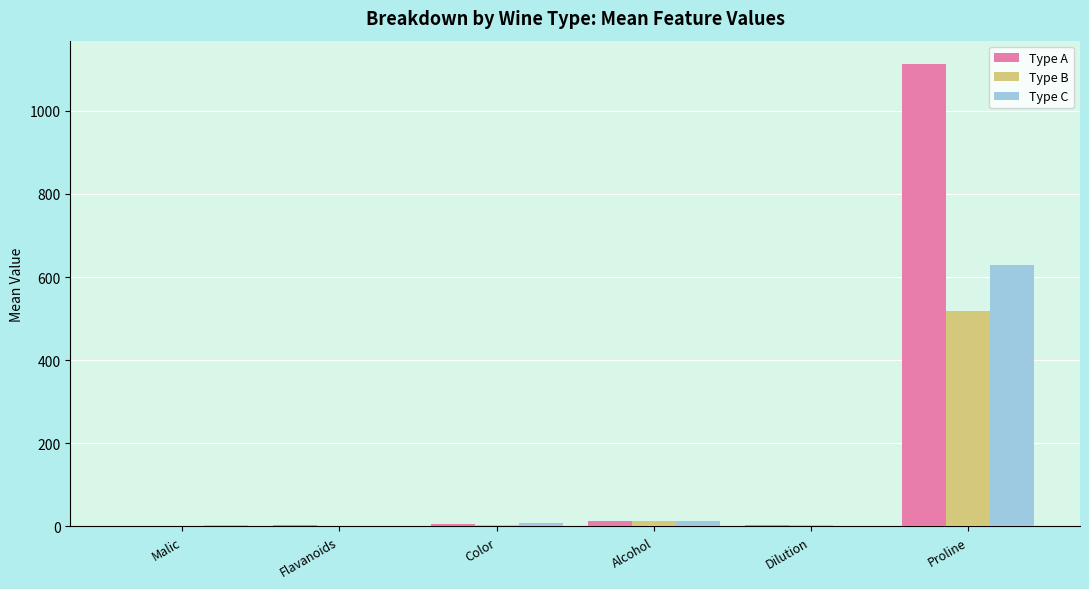

How many groups of bars are there?

6